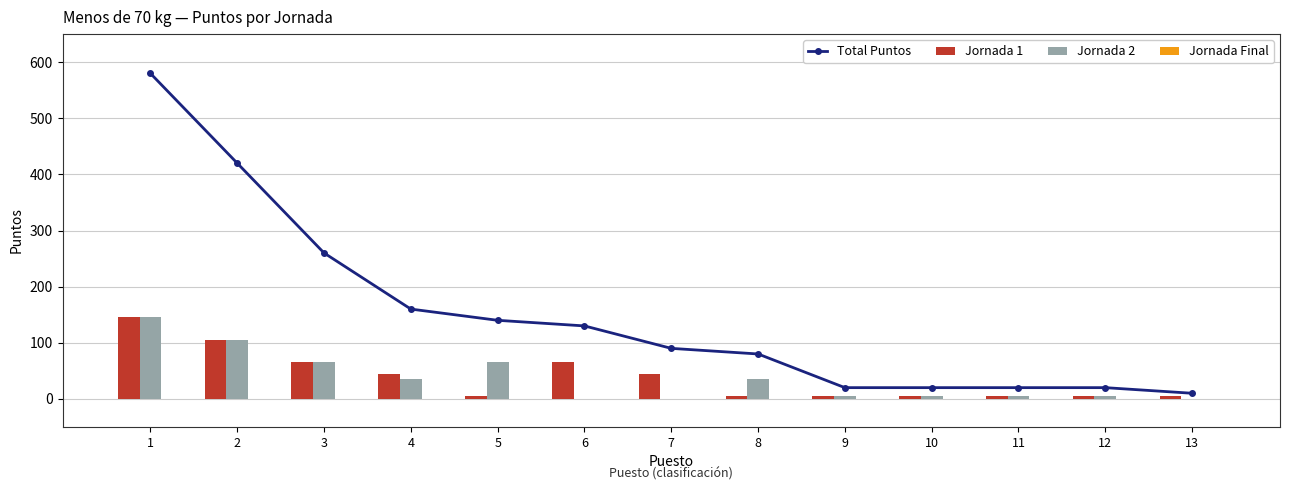

How many groups of bars are there?

13